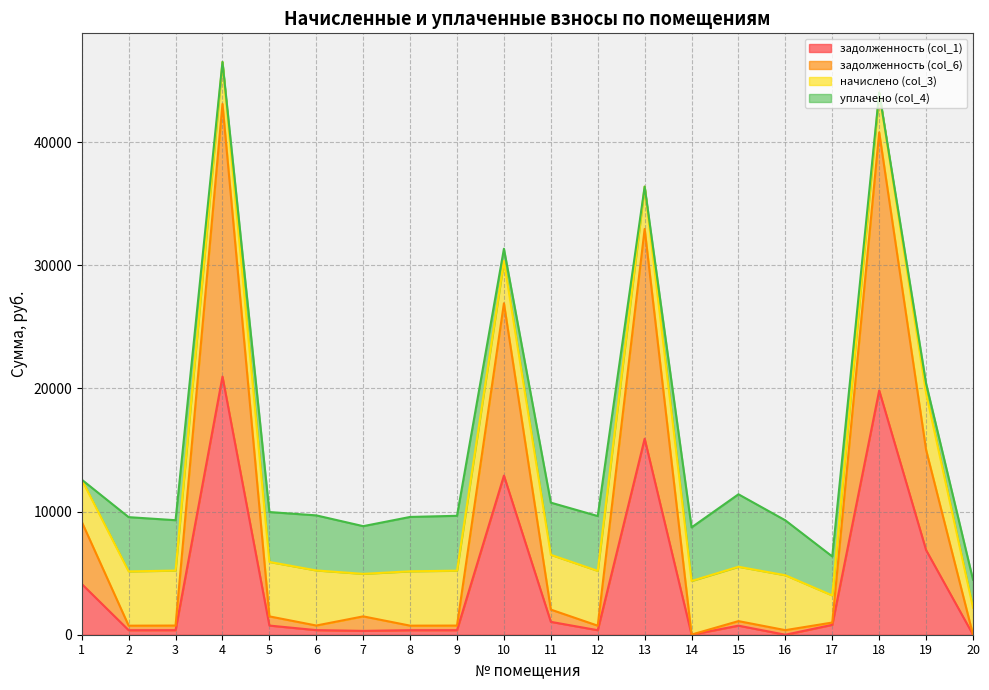

True or false: задолженность (col_1) and задолженность (col_6) intersect in this chart.

False